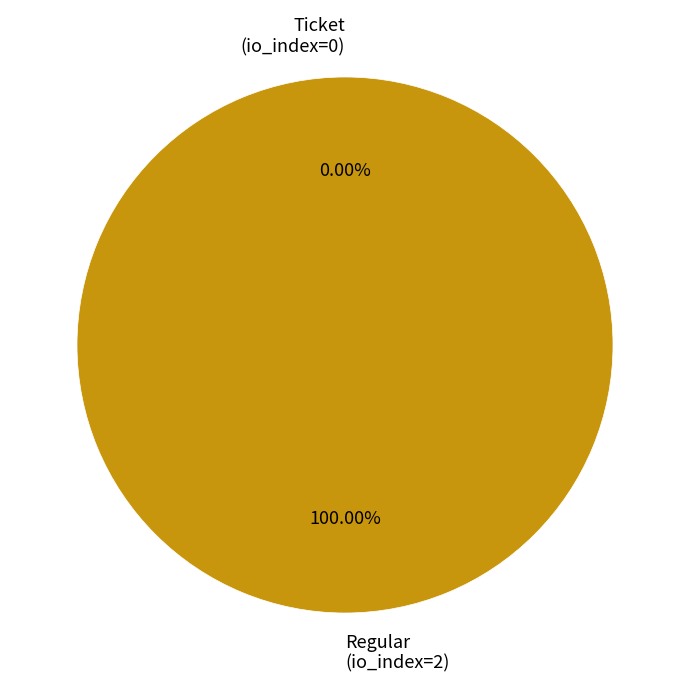

What is the total percentage of Ticket (io_index=0) and Regular (io_index=2)?

100.0%